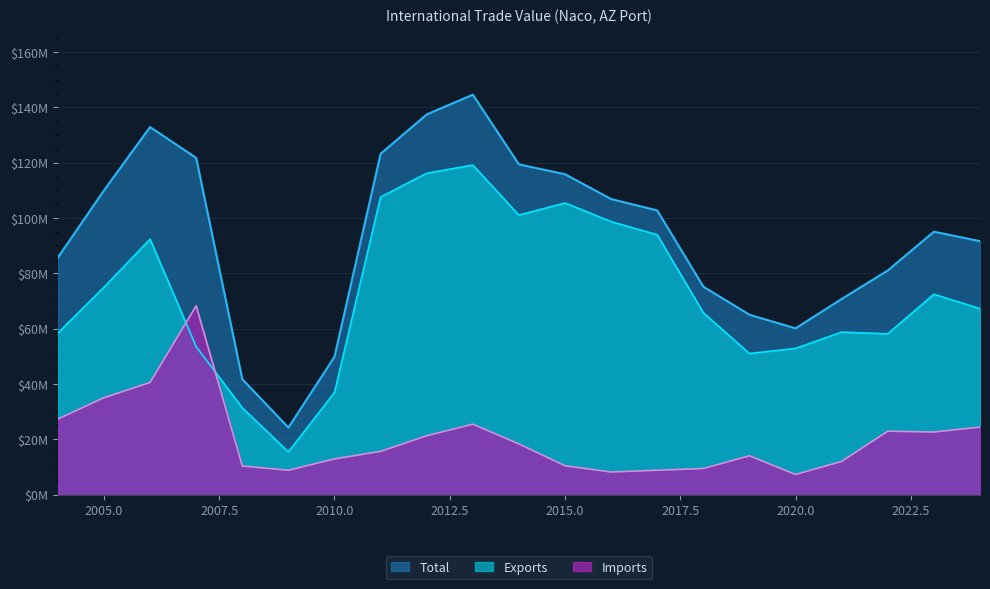

List the series in order of their peak value, highest first.

Total, Exports, Imports